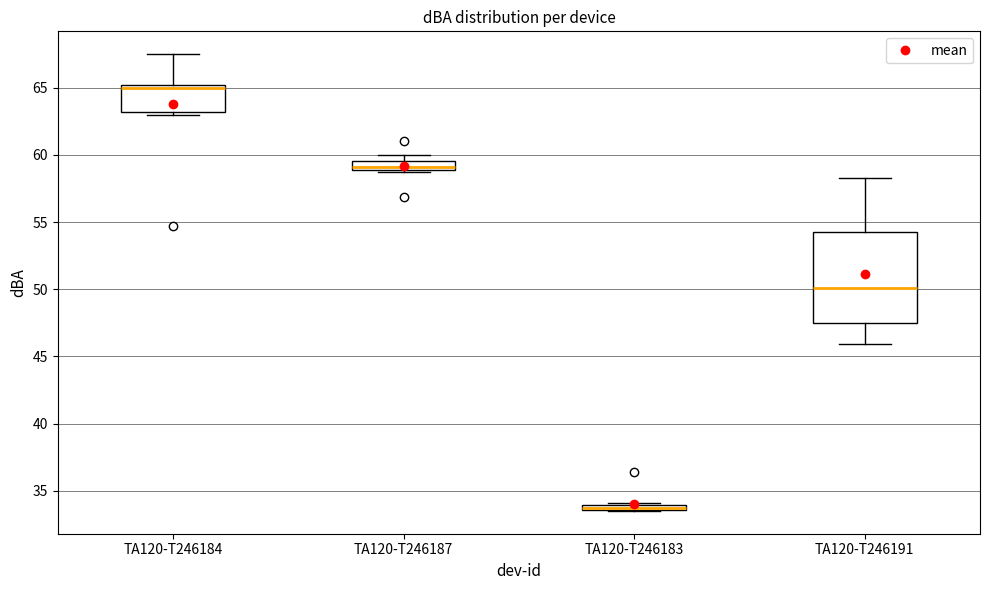

Where is the upper edge of the box for TA120-T246184 on the y-axis? The values are not printed on the chart, so give them approximately, as read against the axis.

65.0